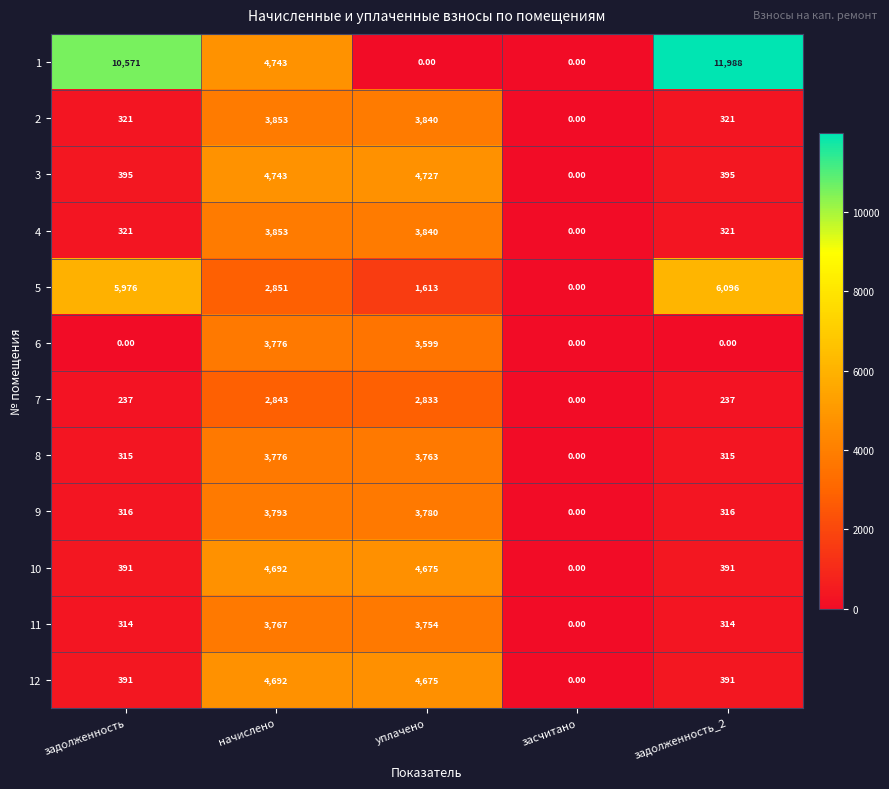

At which category does the chart reach its peak across all series?

задолженность_2